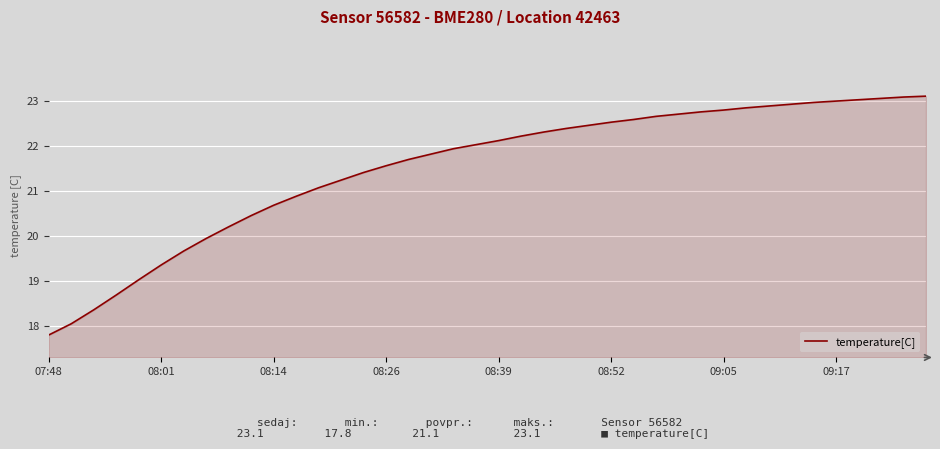

What is the difference between the maximum and minimum values?

5.3